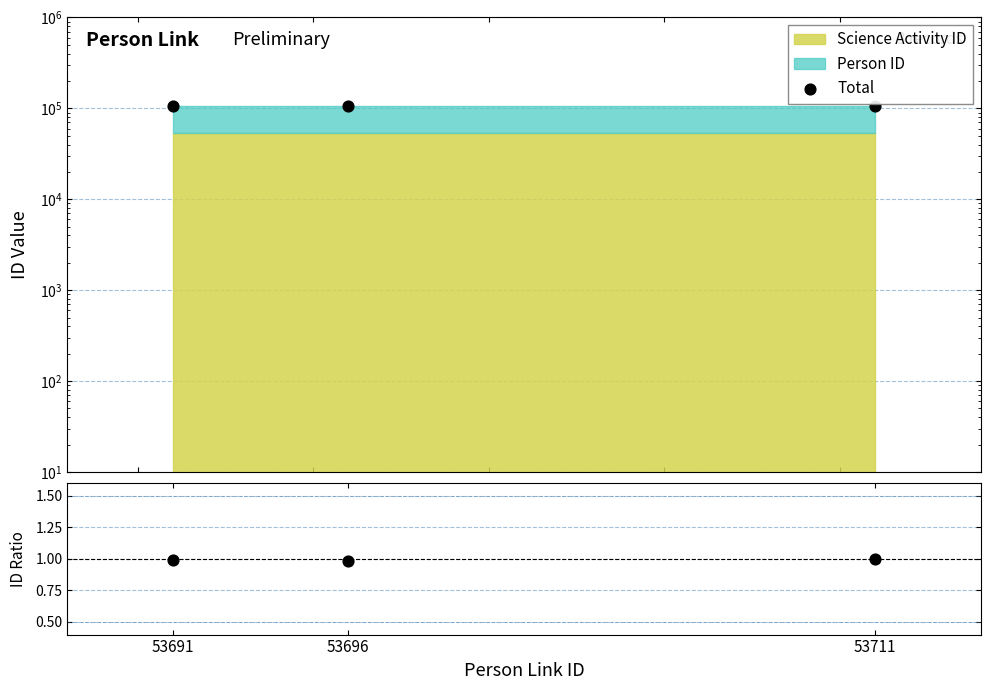

Which series has the widest spread of Y values?

Total